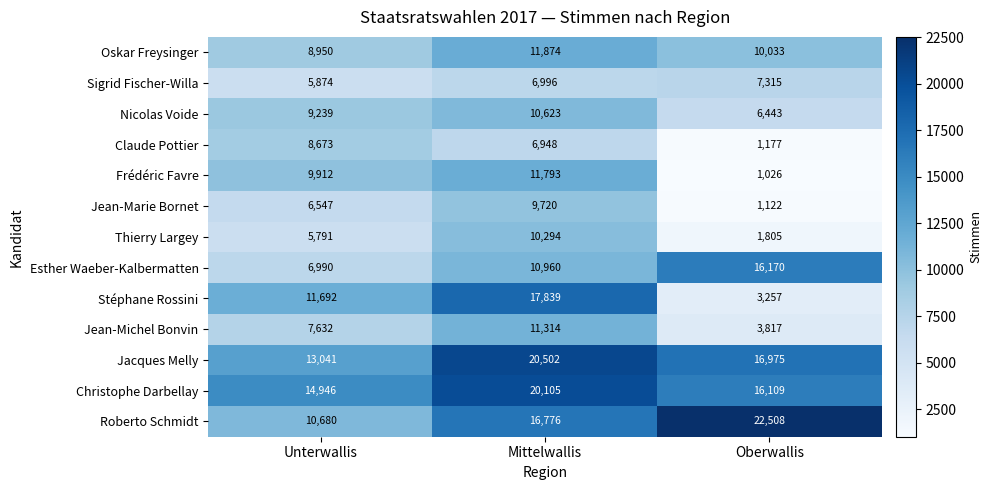

How many categories are shown in the chart?

3